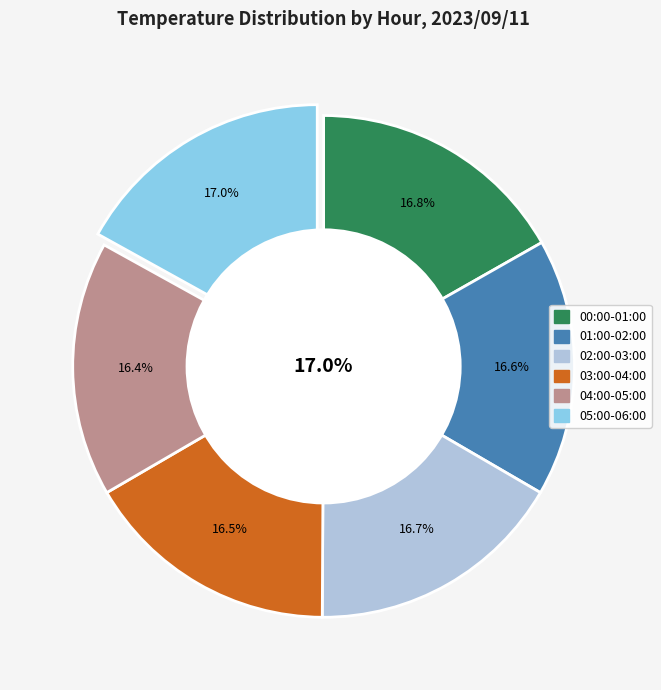

What is the change in value from 00:00-01:00 to 03:00-04:00?

-0.3